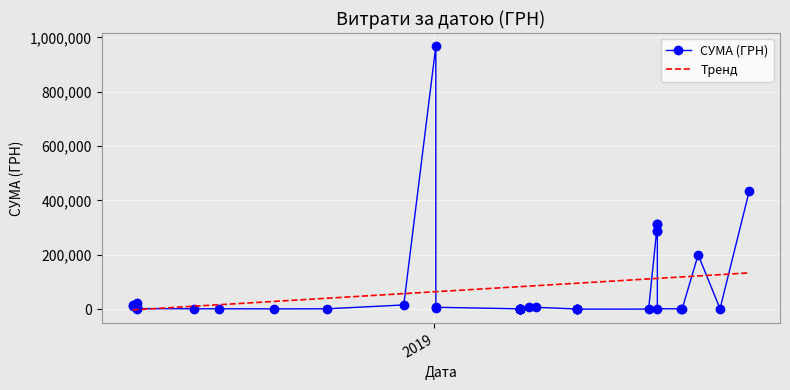

What is the sum of all Тренд values?

2926855.1